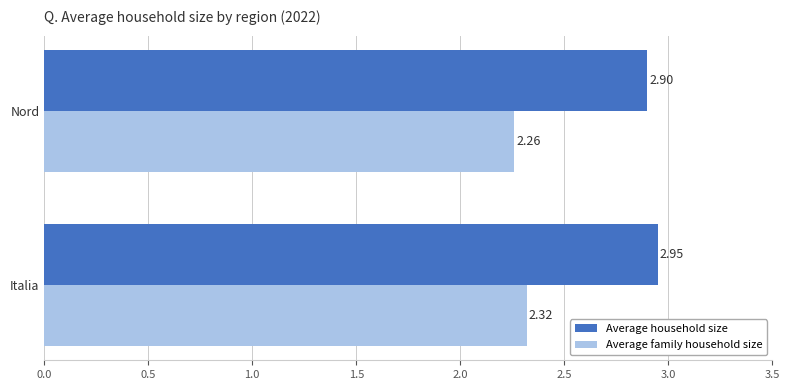

What is the spread (max minus min) of values at Italia?

0.6